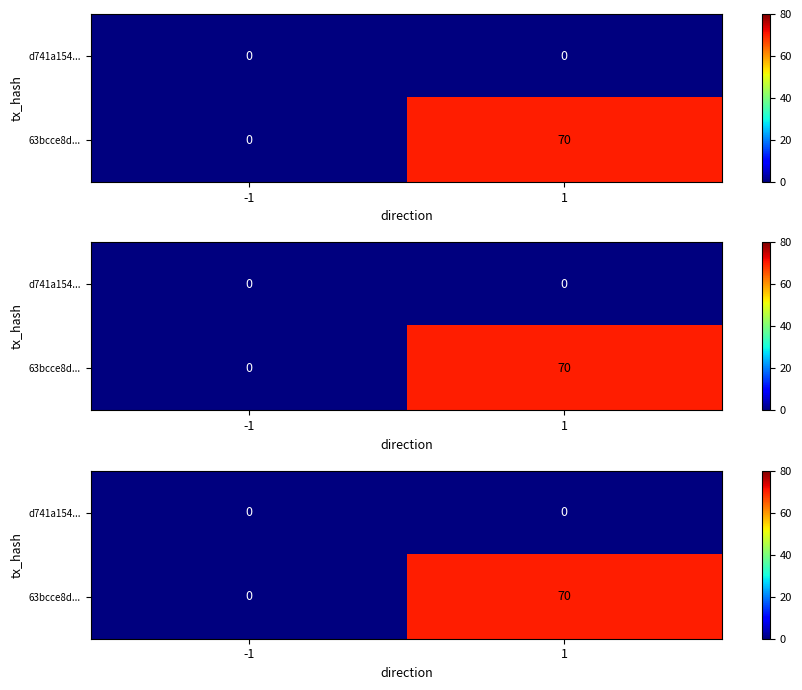

At how many categories does at least one series exceed 10?

1